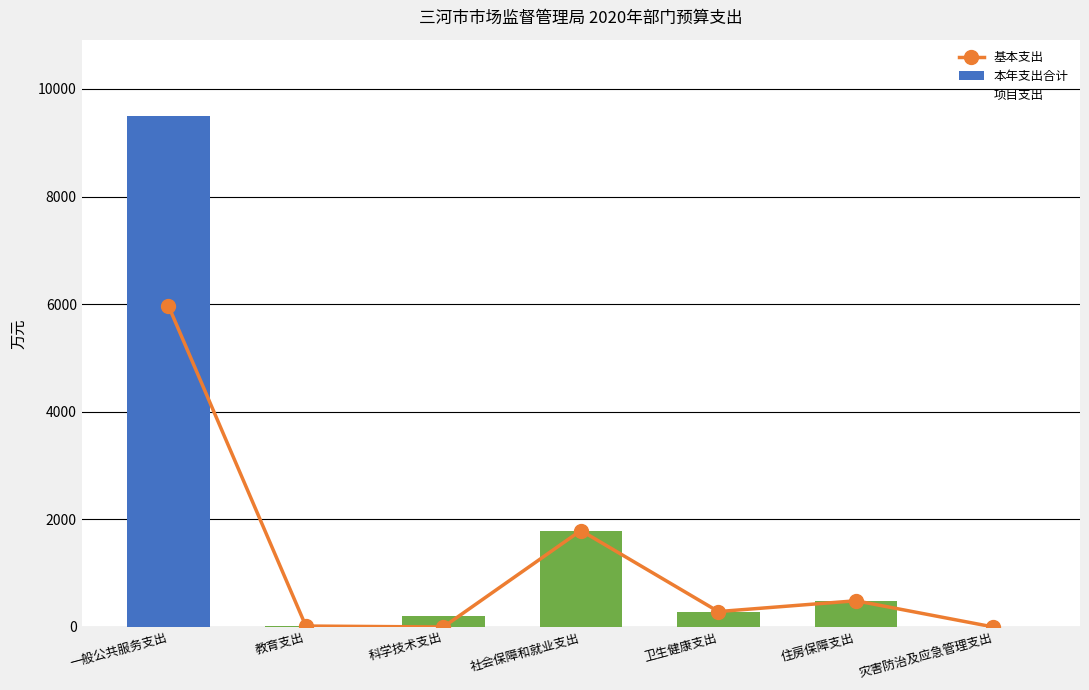

At which label is 本年支出合计 closest to 4747?

社会保障和就业支出